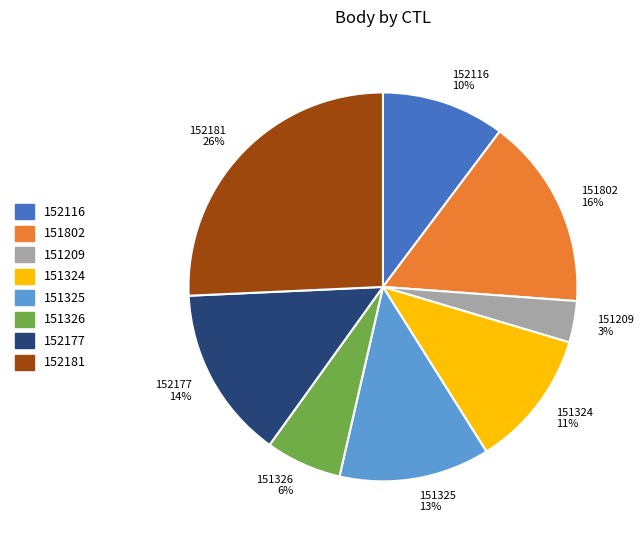

To the nearest percent, what is the difference between the 152181 and 151325 slice percentages?

13%